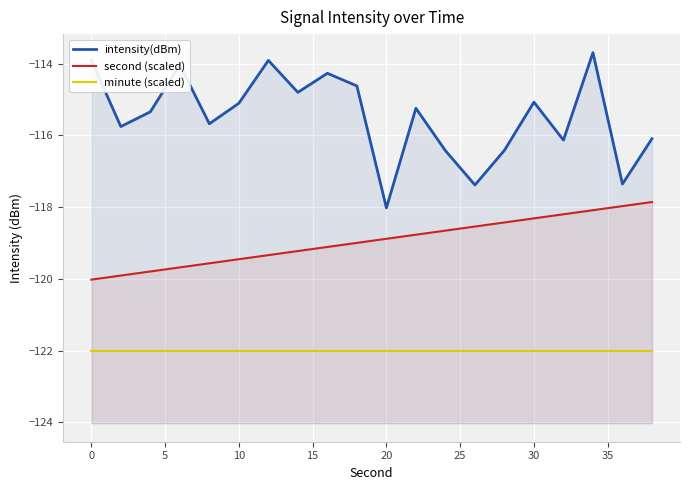

True or false: second (scaled) and intensity(dBm) intersect in this chart.

False